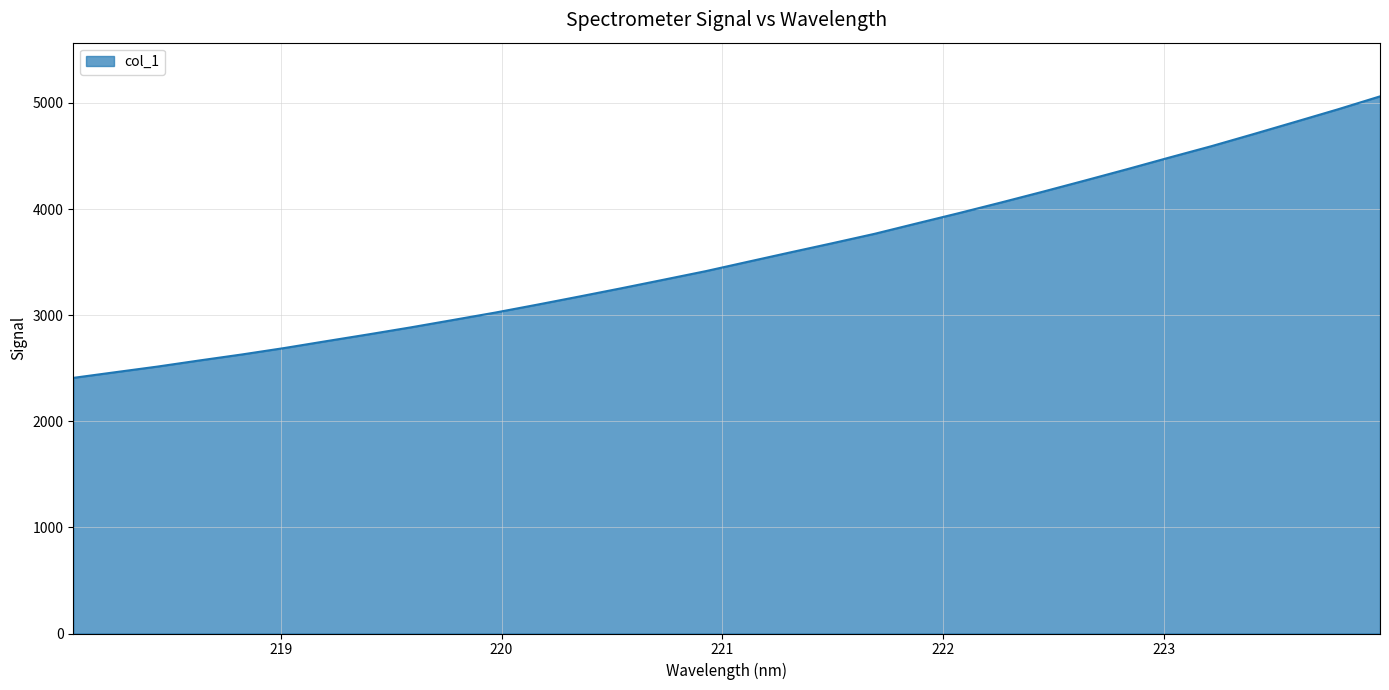

What is the minimum value shown in the chart?

2409.3